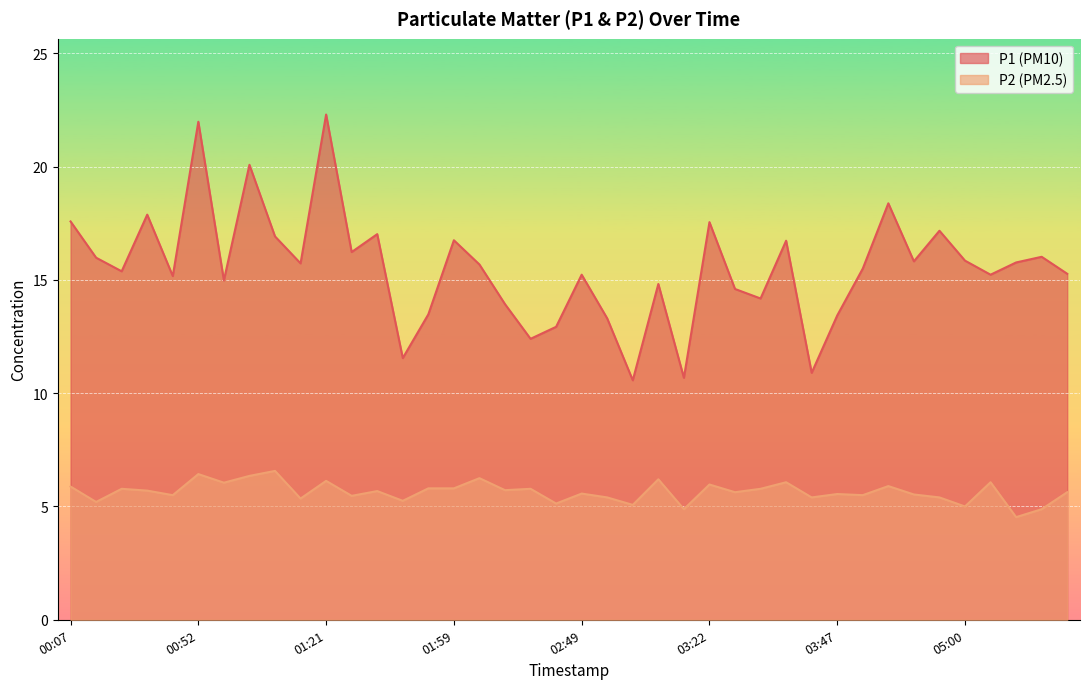

What is the total value across all series at 00:27?

21.2